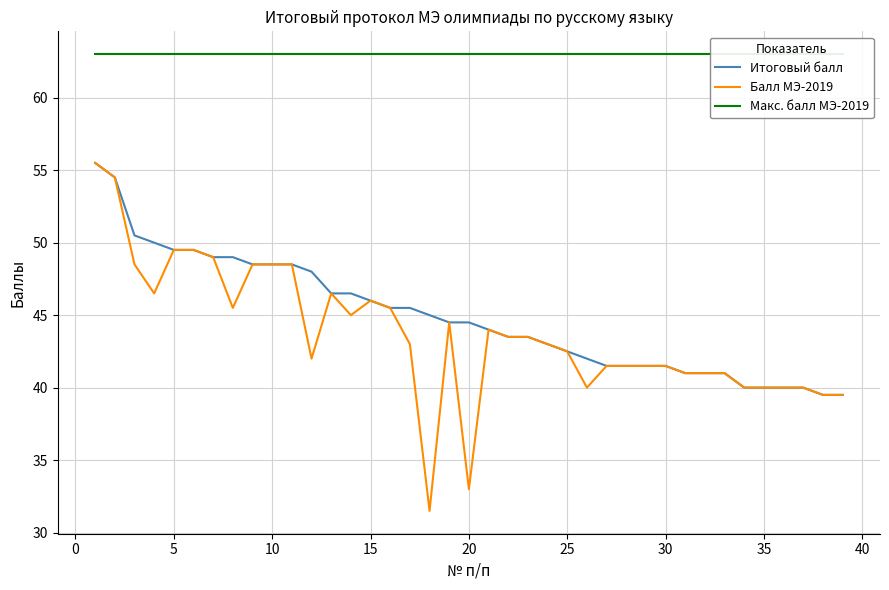

The Балл МЭ-2019 series shows 70.0 at 5. True or false?

False